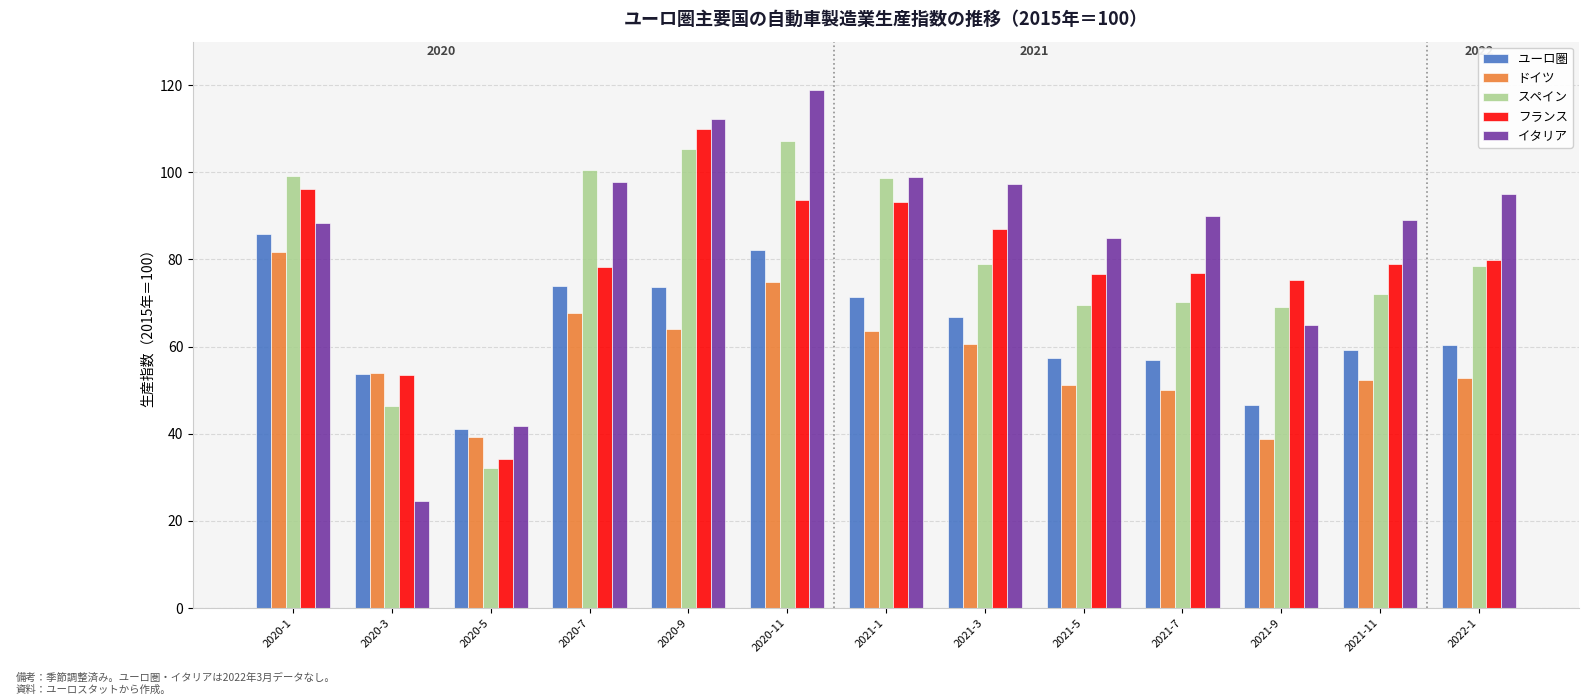

What is the total value across all series at 2021-11?

351.7